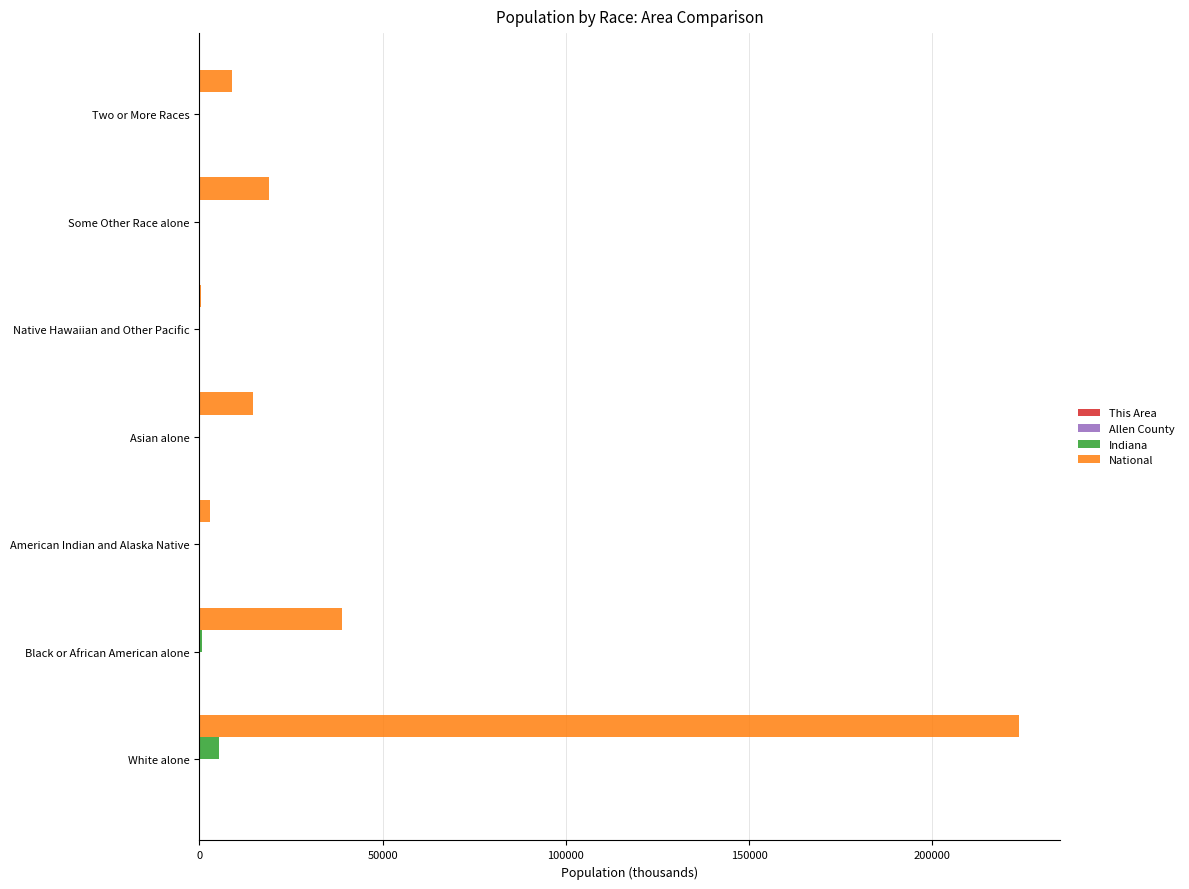

The value of National at Black or African American alone is 17952.2. True or false?

False